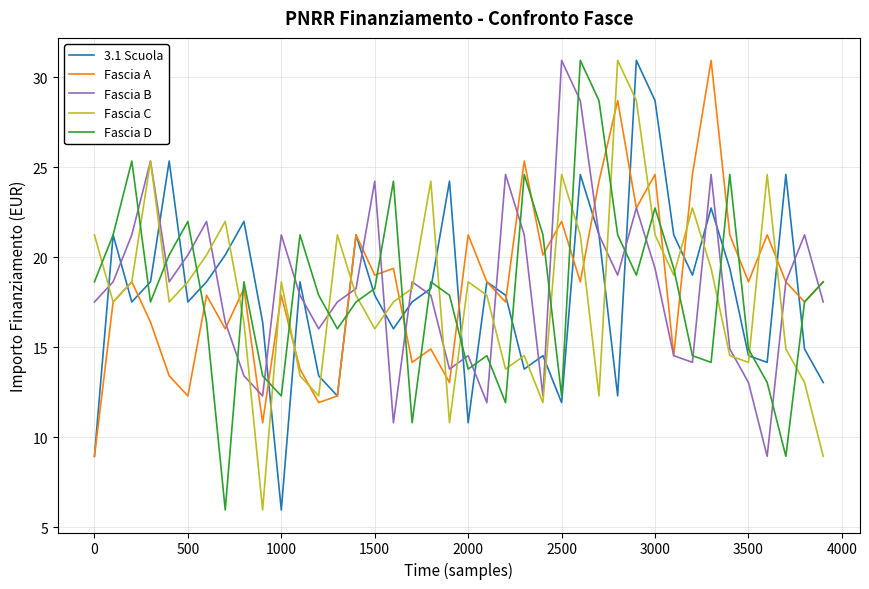

What is the minimum value shown in the chart?

6.0